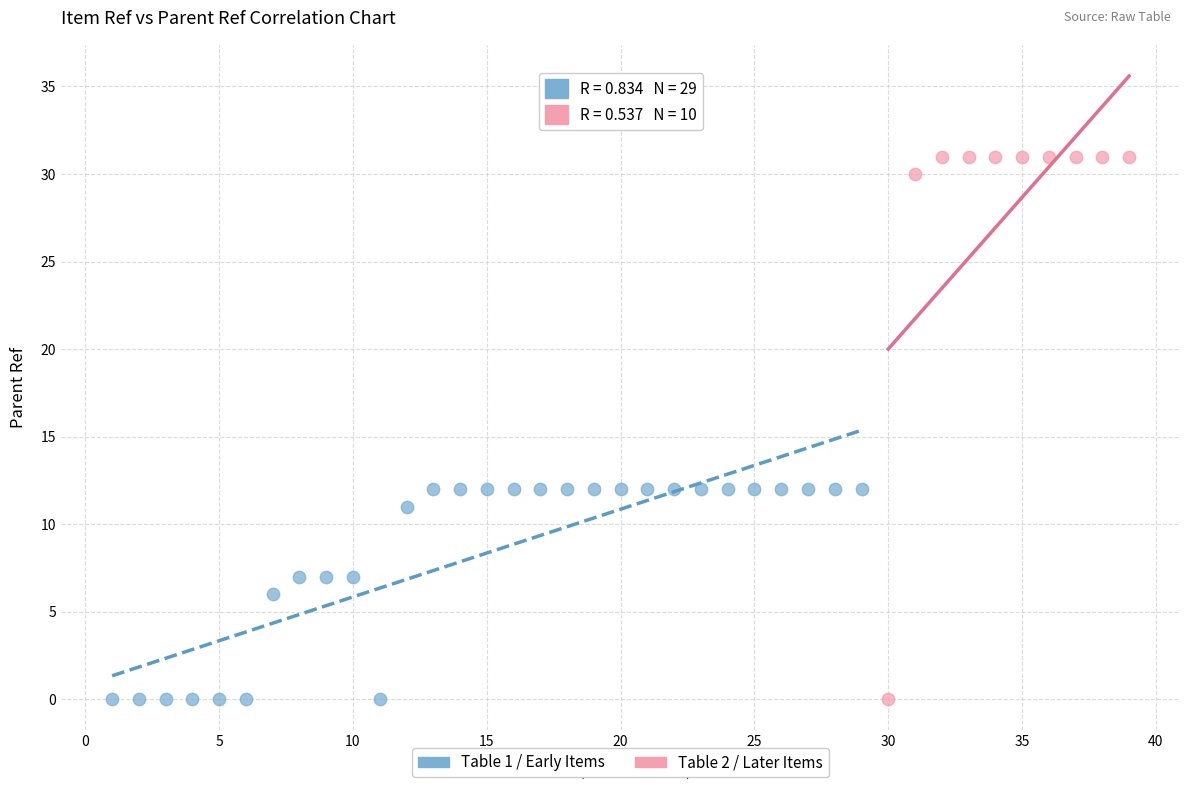

Which series has the widest spread of Y values?

Table 2 / Later Items